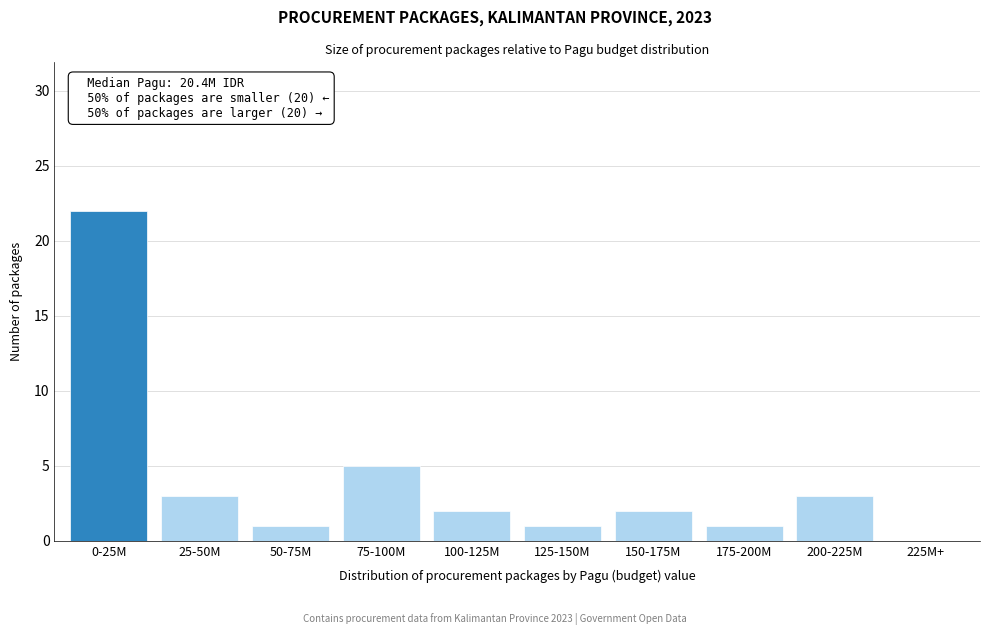

Reading left to right, transcribe all the data shown in this chart.

0-25M=22	25-50M=3	50-75M=1	75-100M=5	100-125M=2	125-150M=1	150-175M=2	175-200M=1	200-225M=3	225M+=0